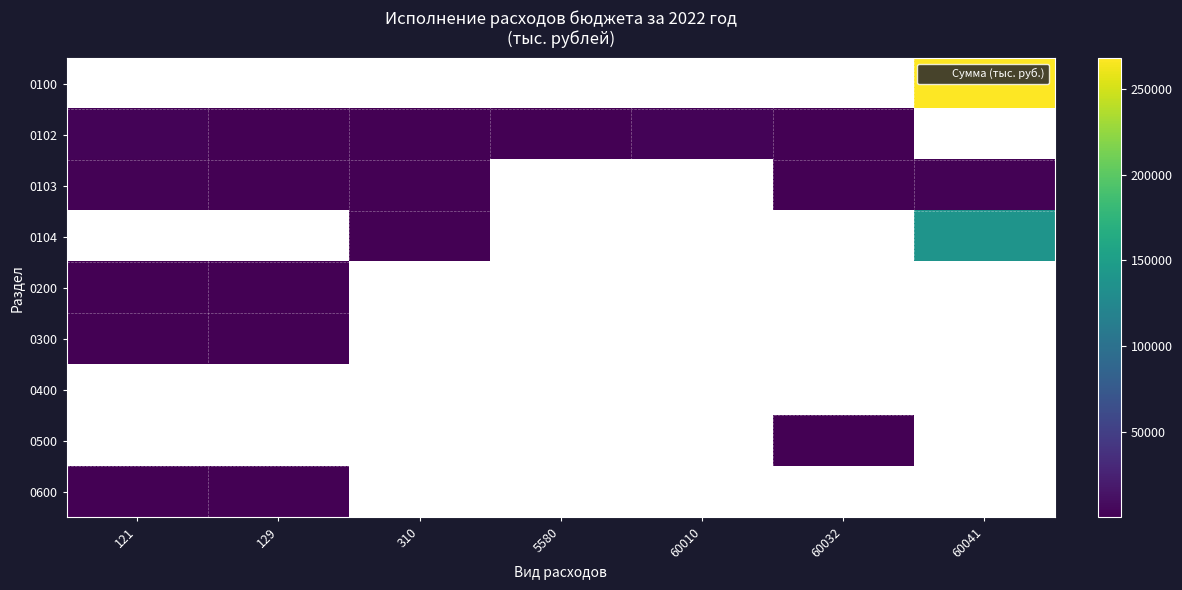

What is the total value across all series at 60010?

2803.6